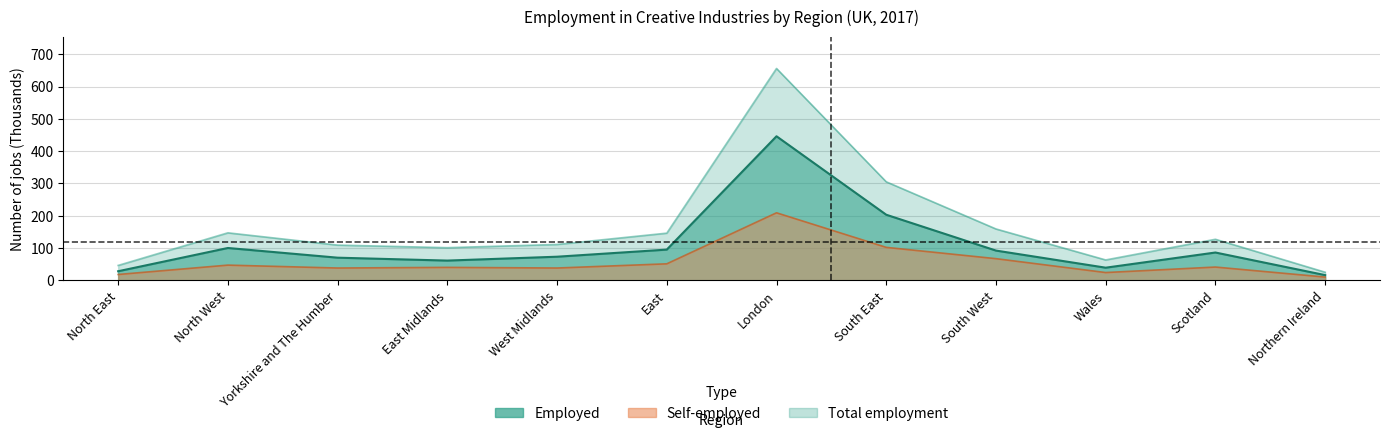

Is it true that Total employment equals 76 at North East?

False